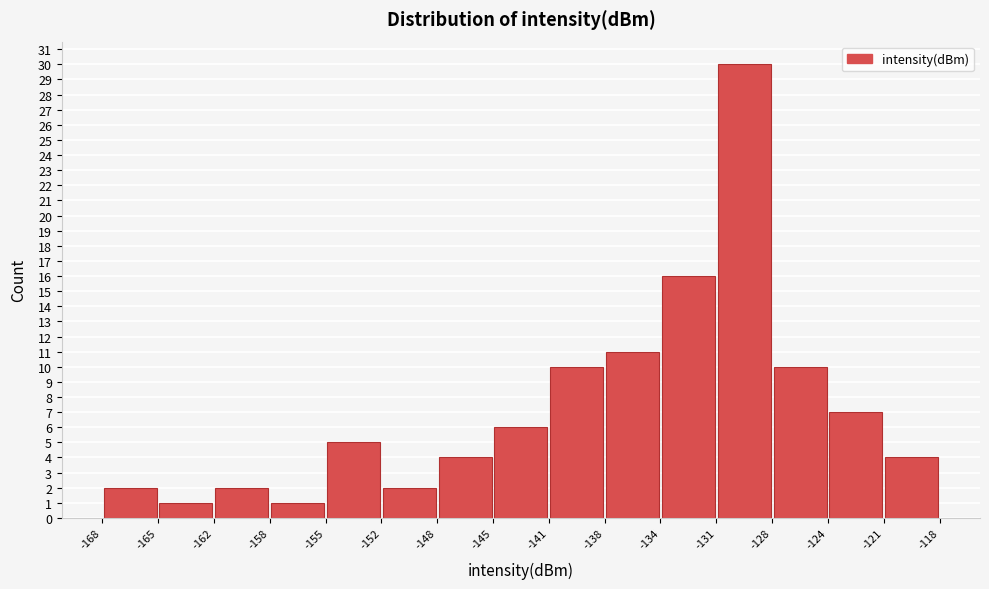

Reading left to right, list every bar in this chart as the range it spans on the x-axis followed by its height. The values are not printed on the chart, so give them approximately, as read against the axis.

-168 to -165: 2
-165 to -162: 1
-162 to -158: 2
-158 to -155: 1
-155 to -152: 5
-152 to -148: 2
-148 to -145: 4
-145 to -141: 6
-141 to -138: 10
-138 to -134: 11
-134 to -131: 16
-131 to -128: 30
-128 to -124: 10
-124 to -121: 7
-121 to -118: 4